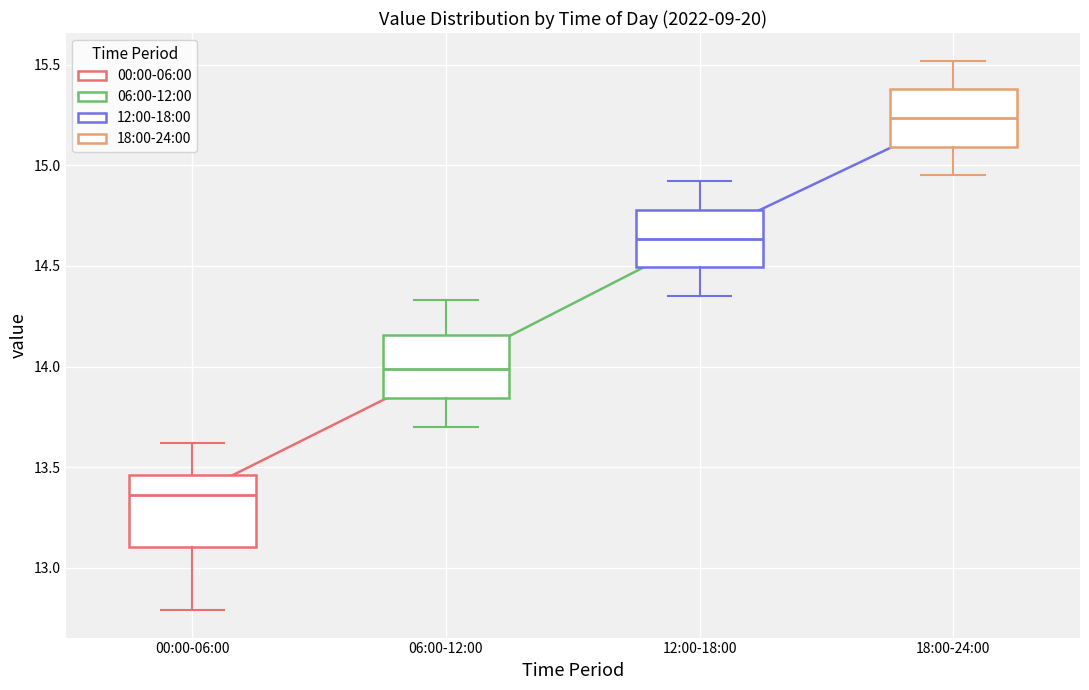

Reading left to right, read every box against the y-axis: the position of its median line, the range the box covers, and the ends of its whiskers. The values are not printed on the chart, so give them approximately, as read against the axis.

00:00-06:00: median 13.35, box 13.10 to 13.45, whiskers 12.80 to 13.60
06:00-12:00: median 14.00, box 13.85 to 14.15, whiskers 13.70 to 14.35
12:00-18:00: median 14.65, box 14.50 to 14.80, whiskers 14.35 to 14.90
18:00-24:00: median 15.25, box 15.10 to 15.40, whiskers 14.95 to 15.50